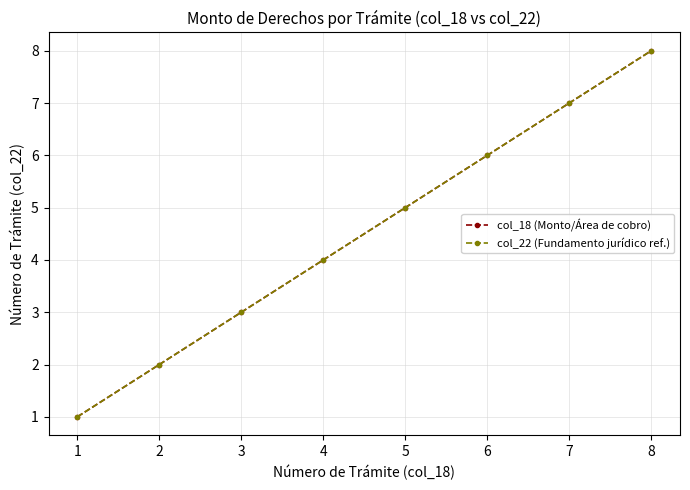

True or false: col_18 (Monto/Área de cobro) and col_22 (Fundamento jurídico ref.) intersect in this chart.

False